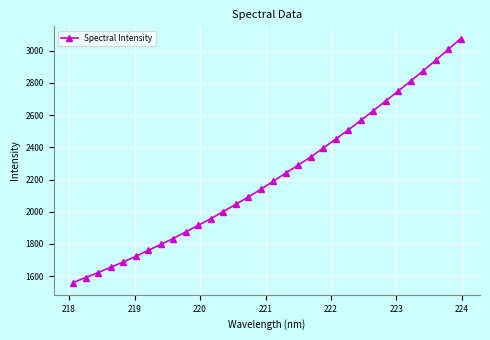

What is the value of the 7th point from the left?

1759.8